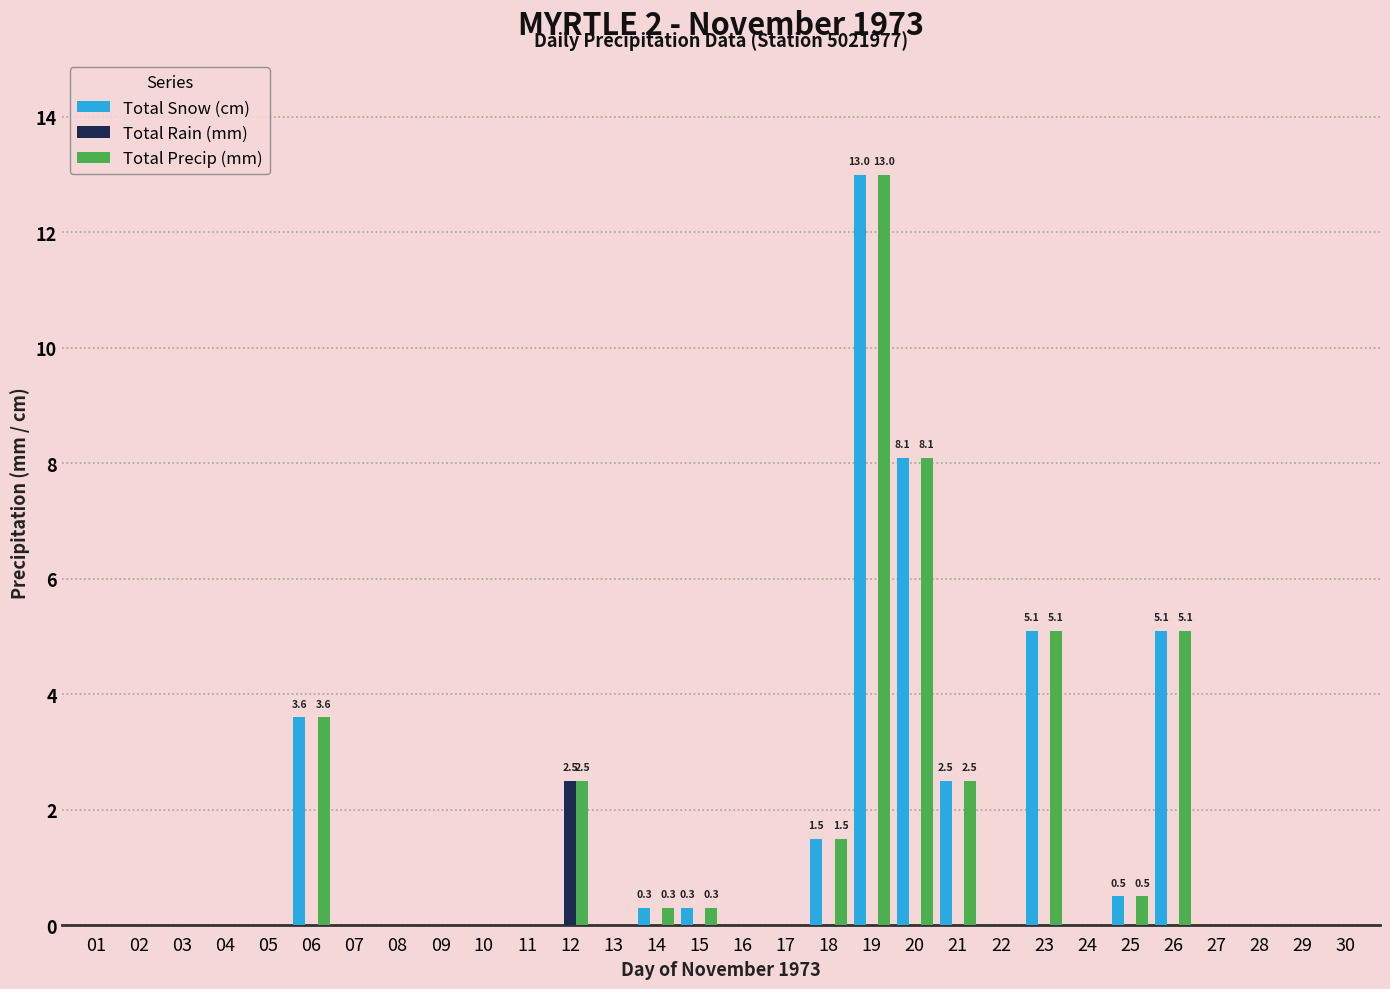

At which category is the sum across all series the highest?

19